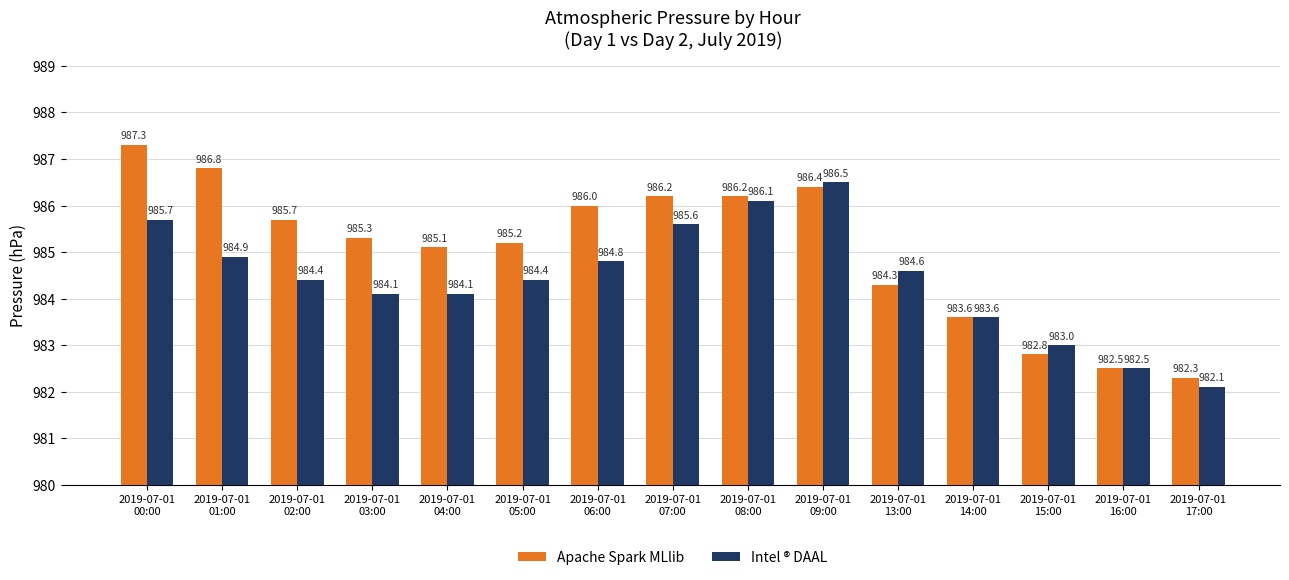

List the series in order of their overall mean, lowest first.

Intel ® DAAL, Apache Spark MLlib